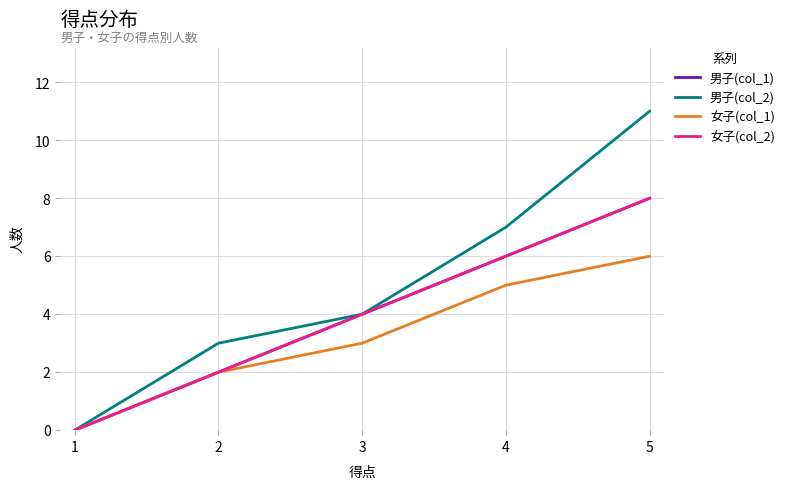

True or false: 女子(col_1) and 女子(col_2) cross at least once.

False